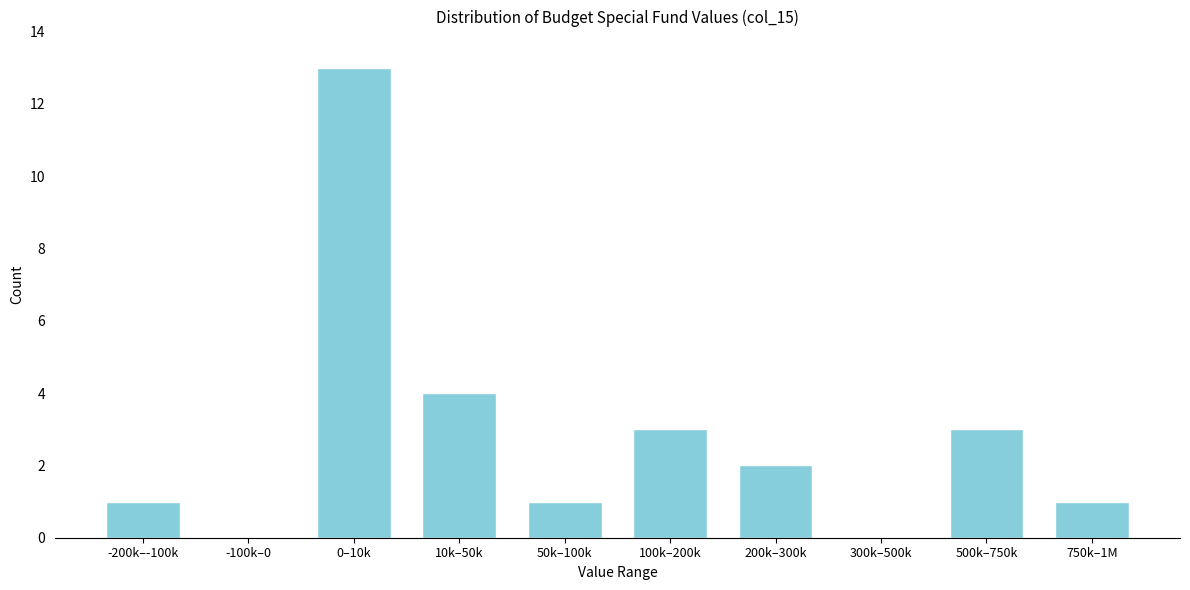

Reading left to right, what are all the values shown in this chart?

-200k–-100k=1	-100k–0=0	0–10k=13	10k–50k=4	50k–100k=1	100k–200k=3	200k–300k=2	300k–500k=0	500k–750k=3	750k–1M=1